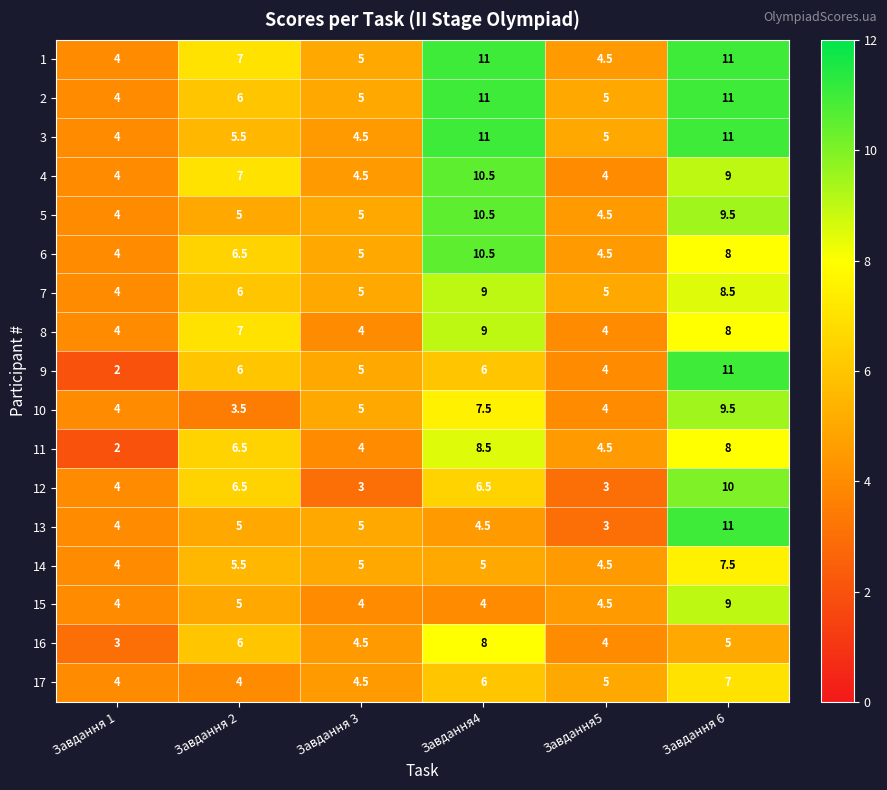

At which label does 3 first exceed 5?

Завдання 2